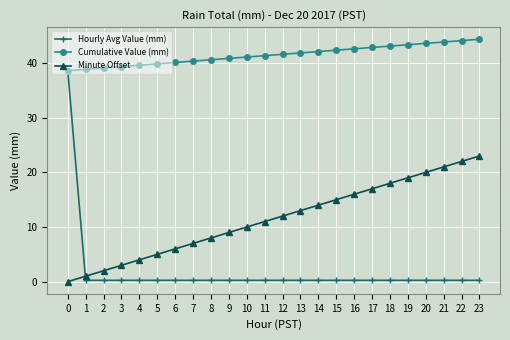

How many lines are shown in the chart?

3